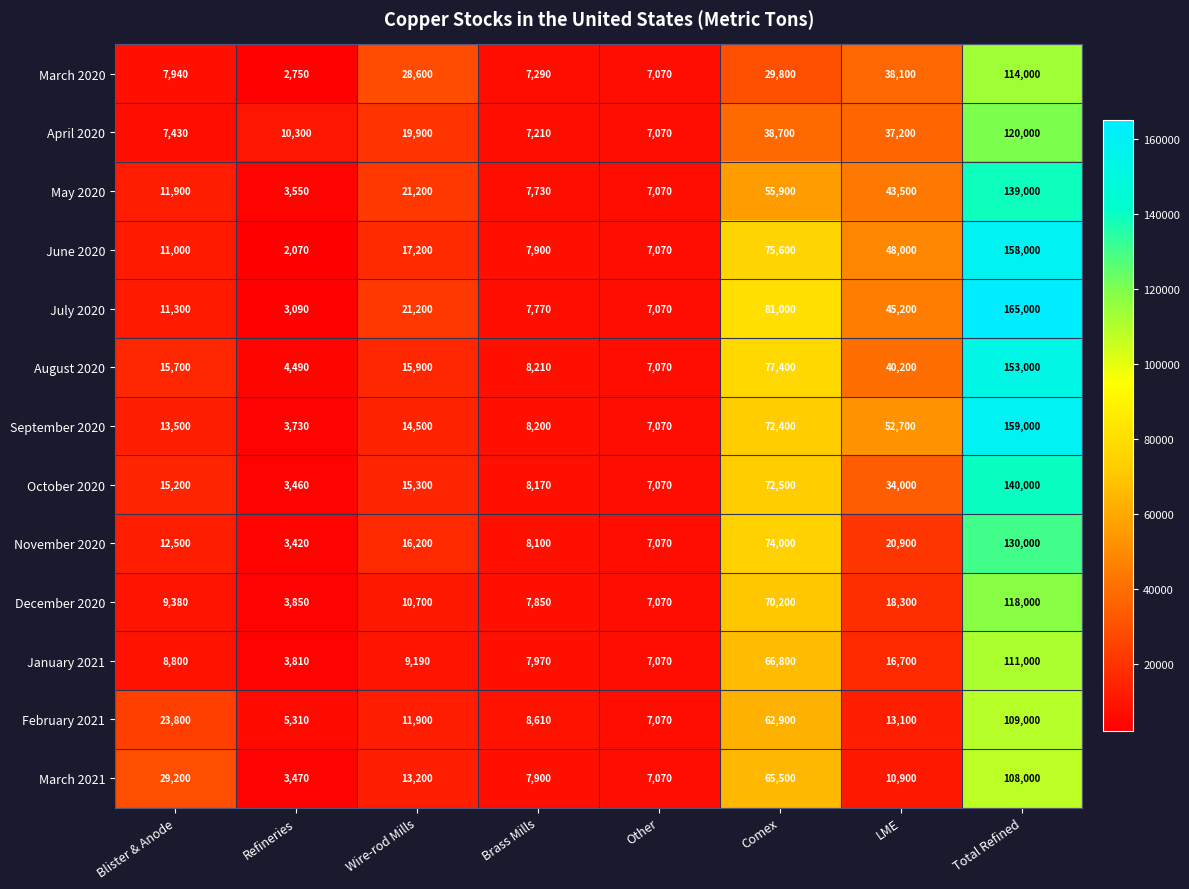

Read the November 2020 value at Total Refined.

130000